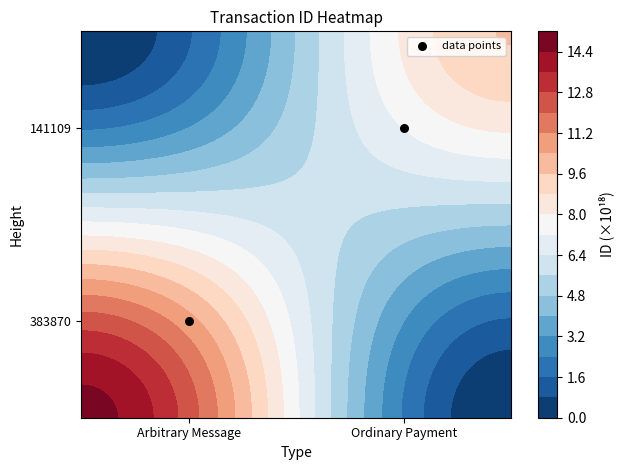

Which category has the lowest value across all series?

Arbitrary Message